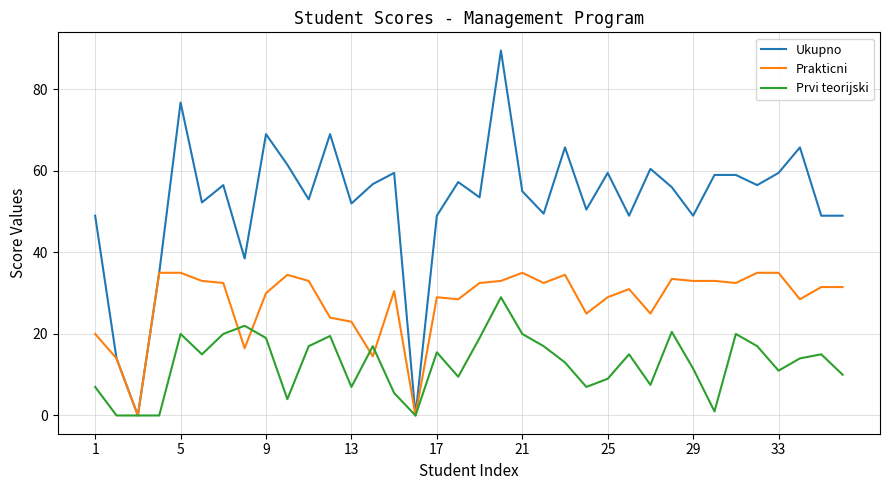

Which series has the largest range (max minus min)?

Ukupno